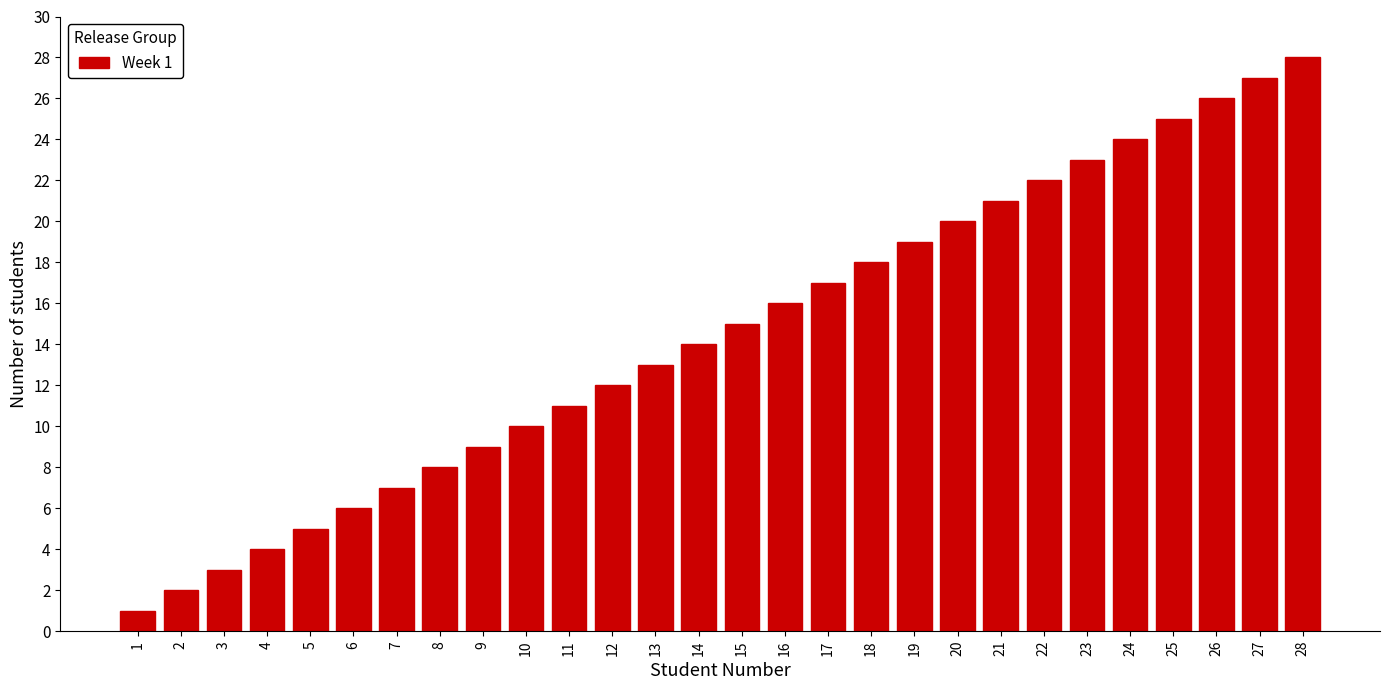

Rank the categories by value from highest to lowest.

28, 27, 26, 25, 24, 23, 22, 21, 20, 19, 18, 17, 16, 15, 14, 13, 12, 11, 10, 9, 8, 7, 6, 5, 4, 3, 2, 1